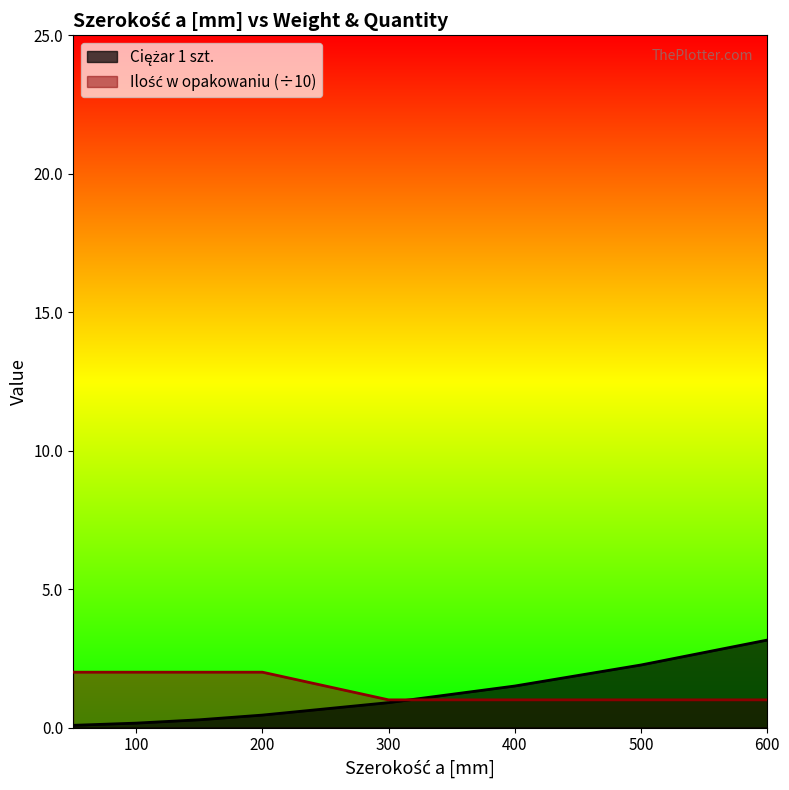

Reading left to right, transcribe all the data shown in this chart.

Ciężar 1 szt.: 50=0.1	100=0.2	150=0.3	200=0.5	300=0.9	400=1.5	500=2.3	600=3.2
Ilość w opakowaniu: 50=2.0	100=2.0	150=2.0	200=2.0	300=1.0	400=1.0	500=1.0	600=1.0